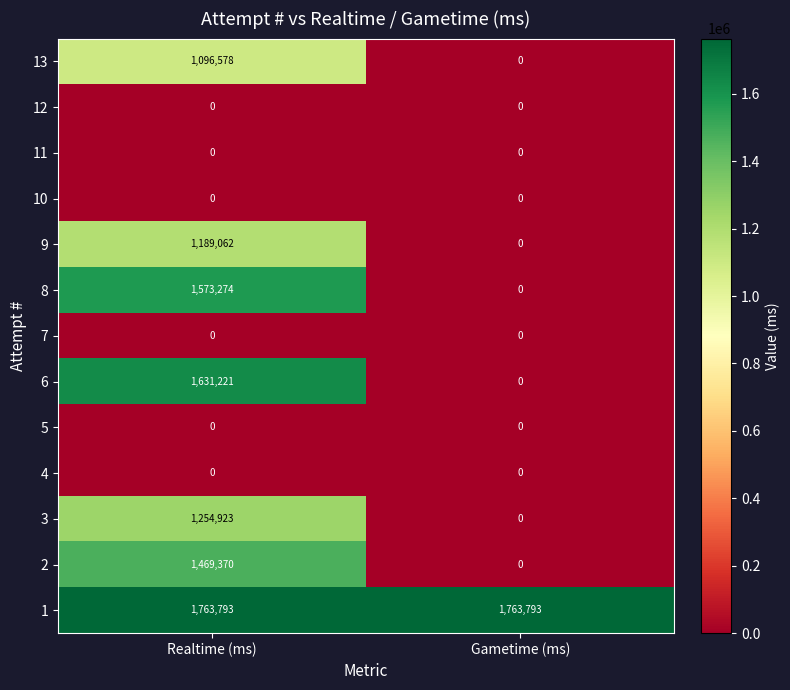

What is the spread (max minus min) of values at Gametime (ms)?

1763793